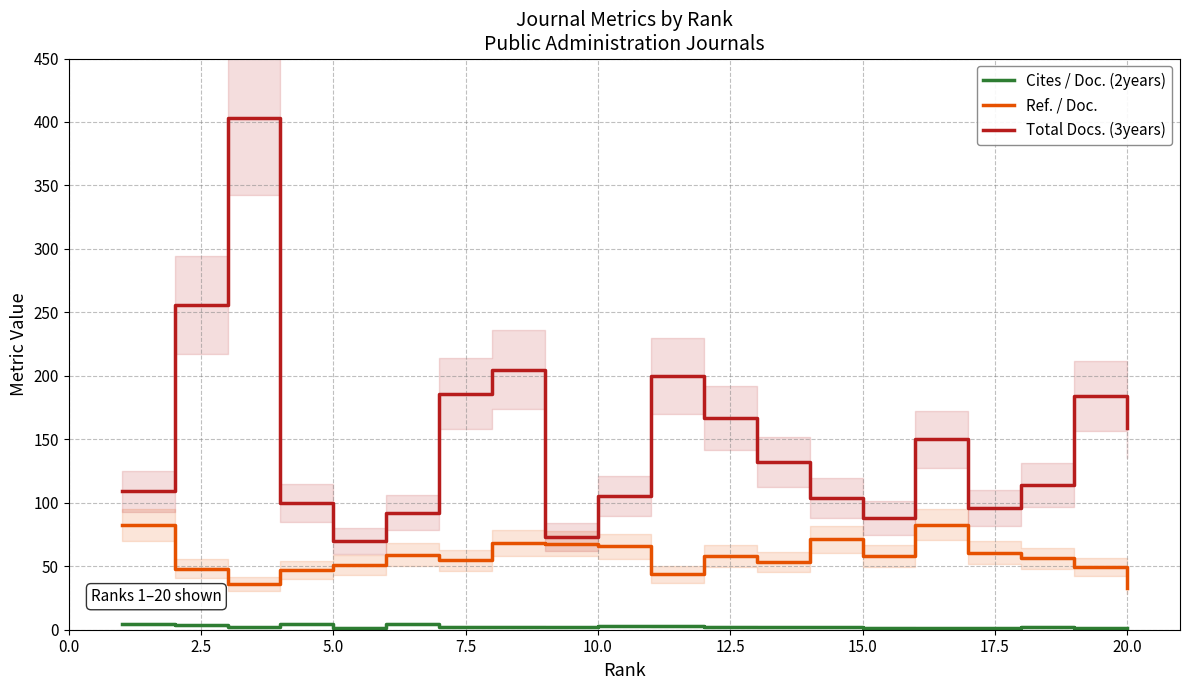

True or false: Cites / Doc. (2years) and Total Docs. (3years) intersect in this chart.

False